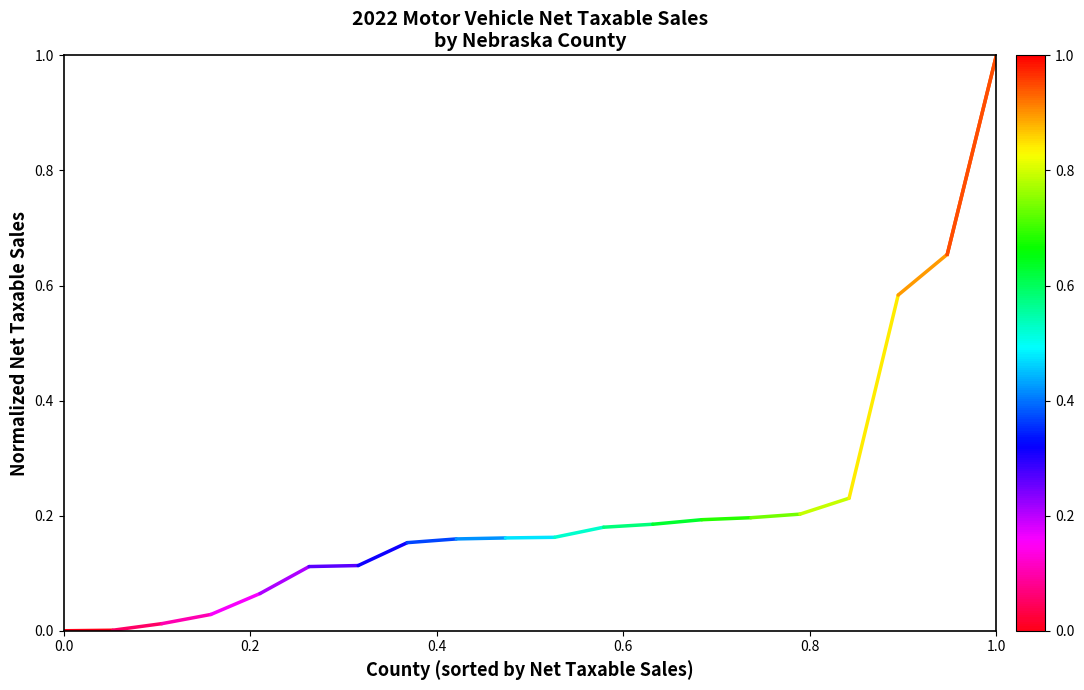

Does the chart display data point markers on the line(s)?

No